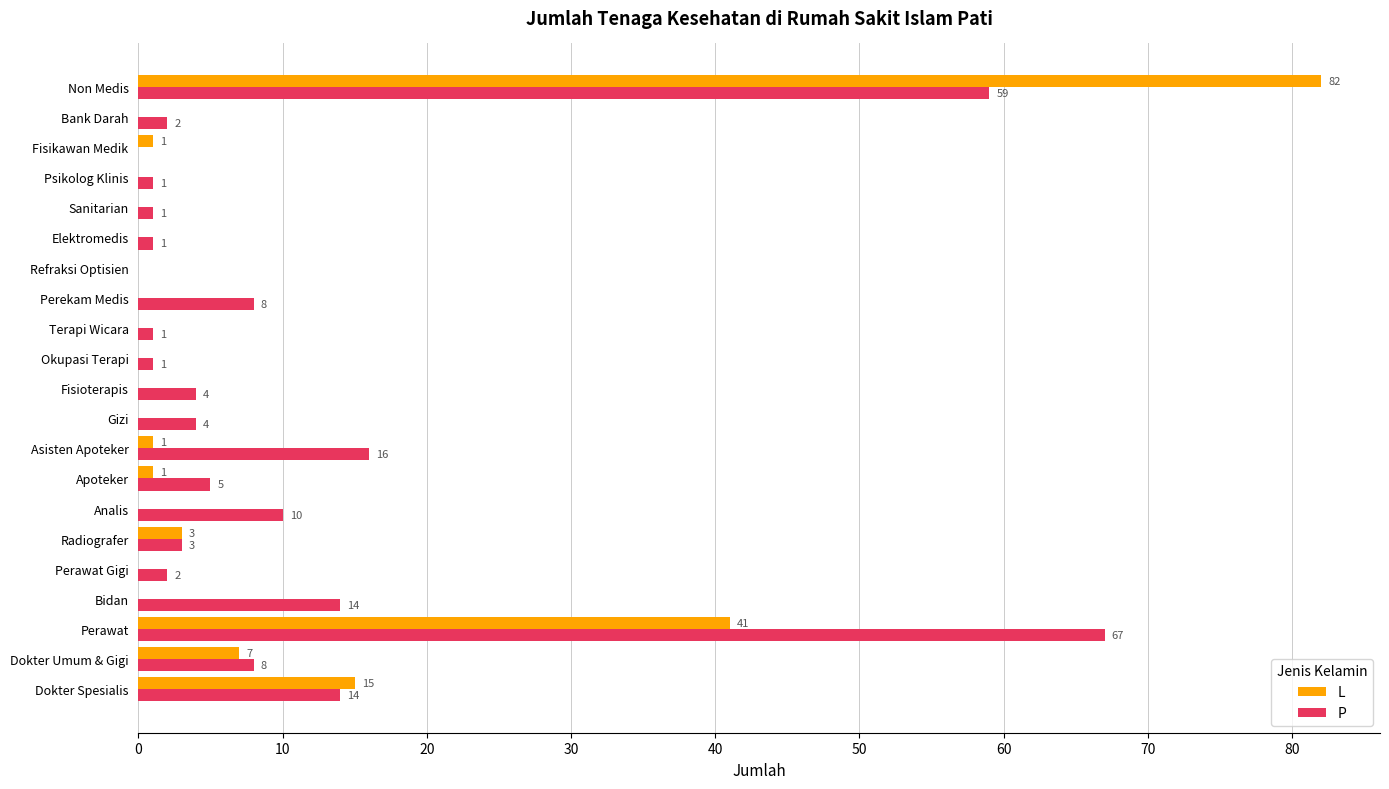

What is the maximum value for P?

67